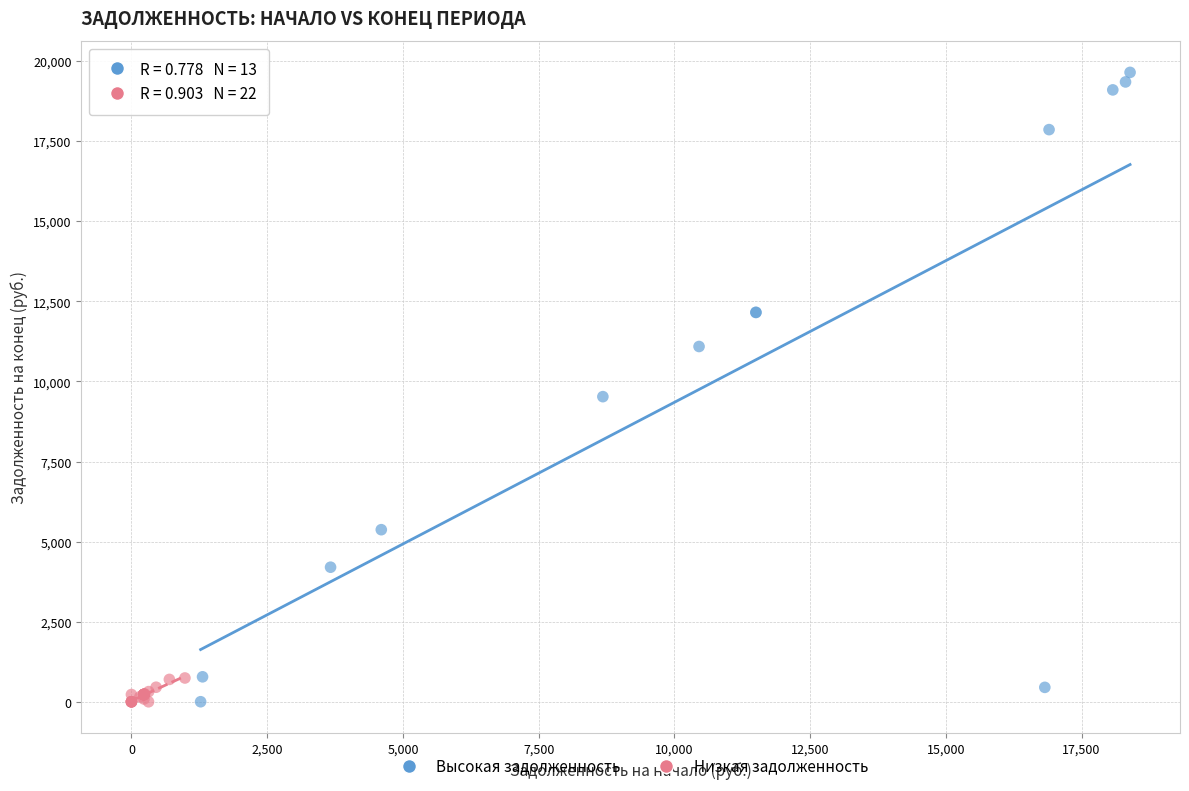

Which series has the widest spread of Y values?

Высокая задолженность